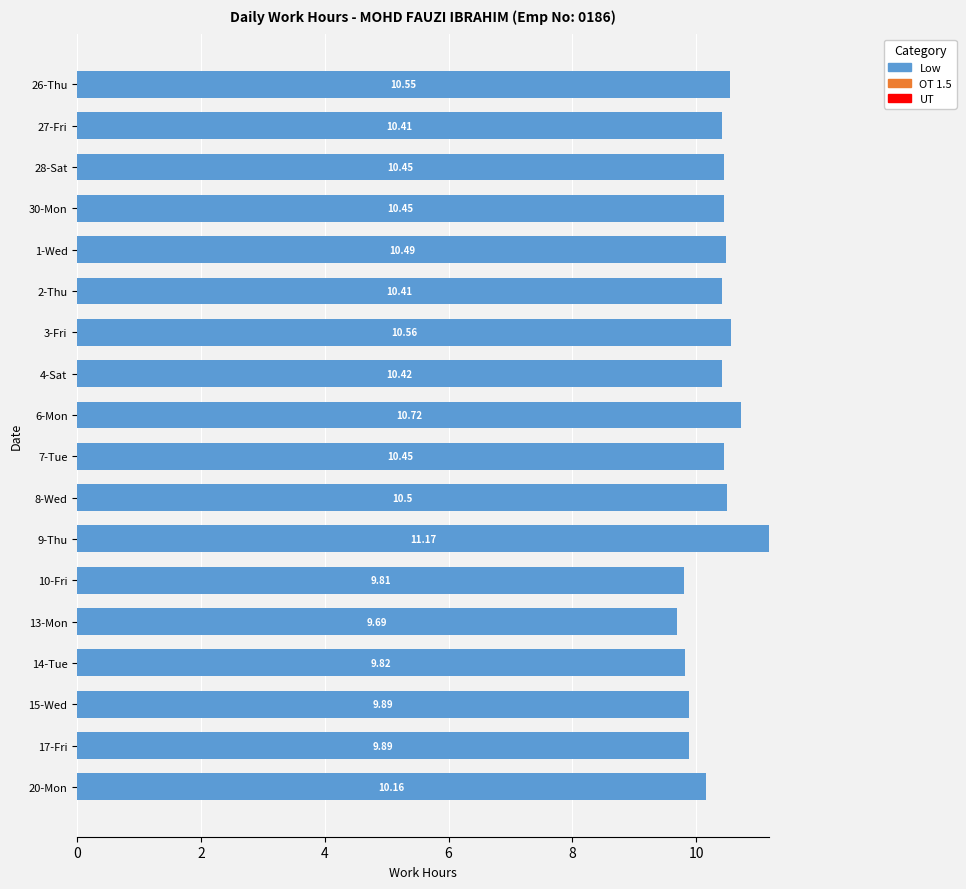

What is the sum of all values?

185.8